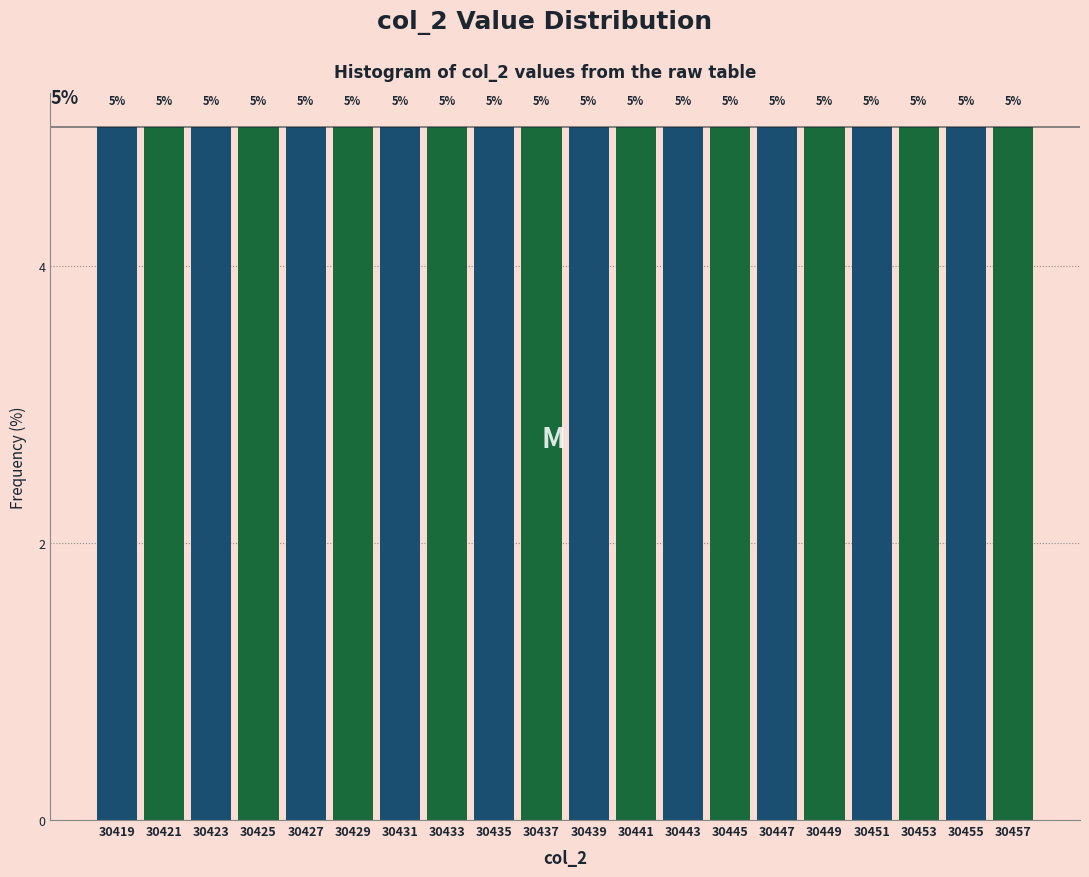

How tall is the bar that spans 30452 to 30454 on the x-axis?

5